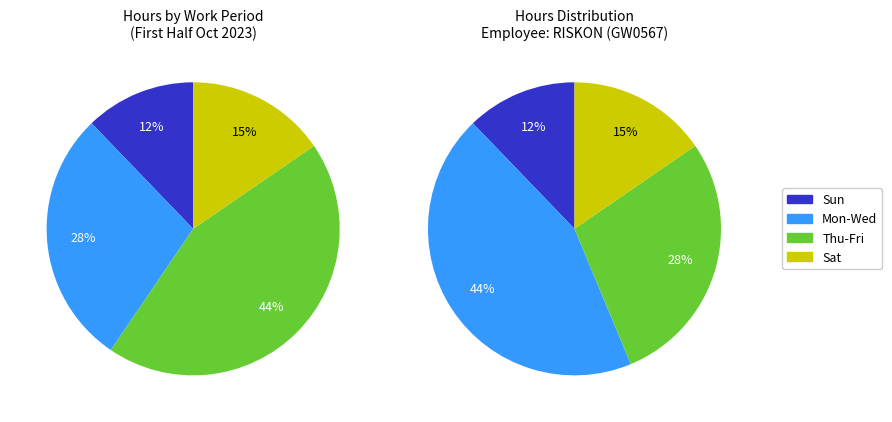

Between Day 1(Sun) and Day 12(Thu), which is larger?

Day 12(Thu)